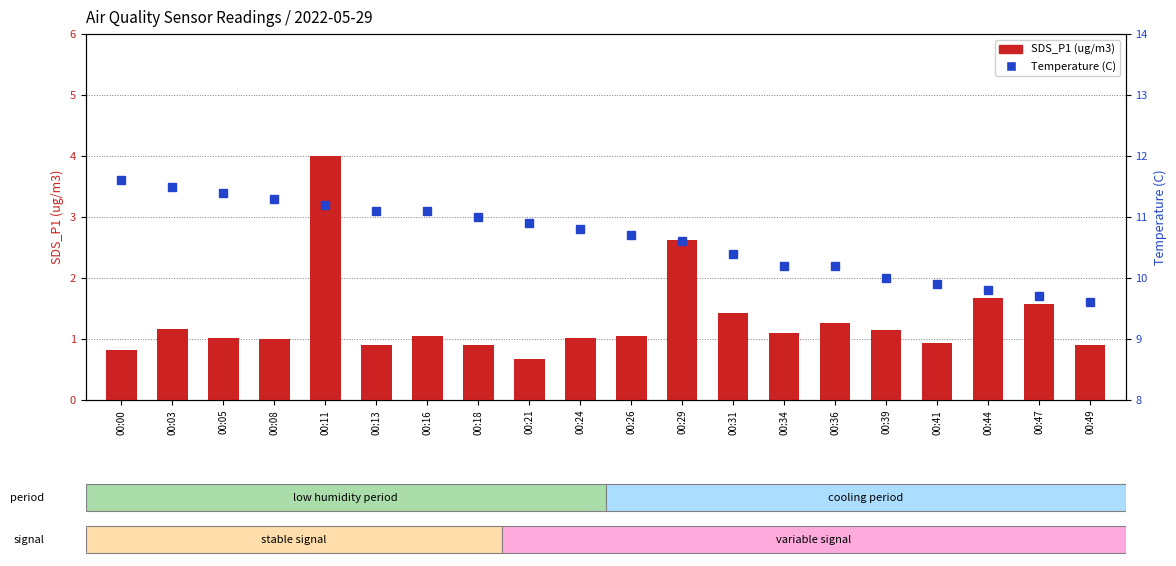

What is the sum of the Temp values at 00:49 and 00:36?

19.8